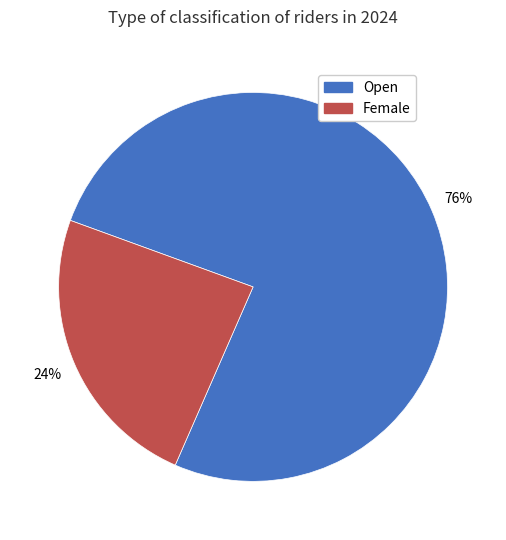

Which has a higher value, Open or Female?

Open